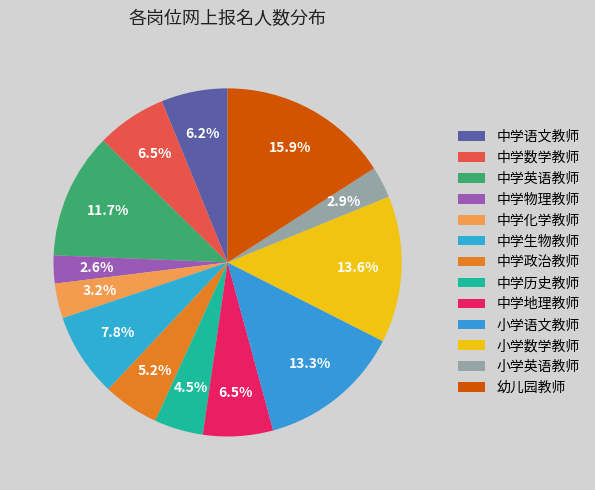

Is there any slice that represents more than half of the pie?

No